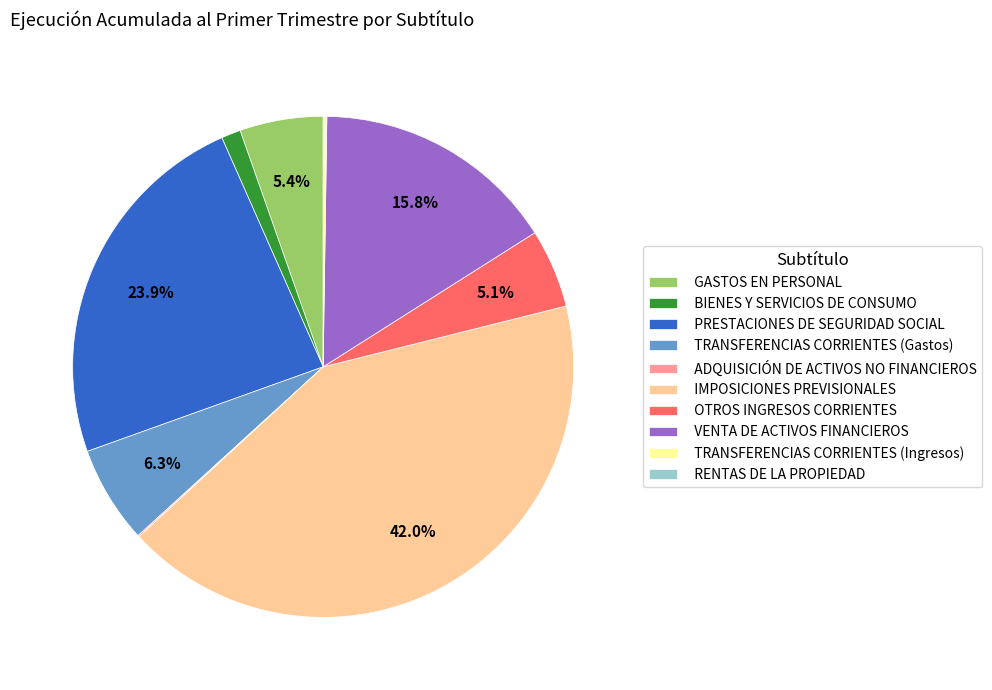

To the nearest percent, what portion does PRESTACIONES DE SEGURIDAD SOCIAL represent?

24%